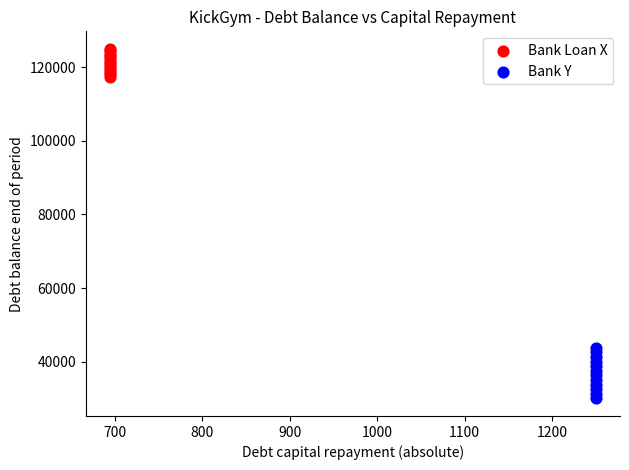

Which series reaches the maximum Y coordinate?

Bank Loan X